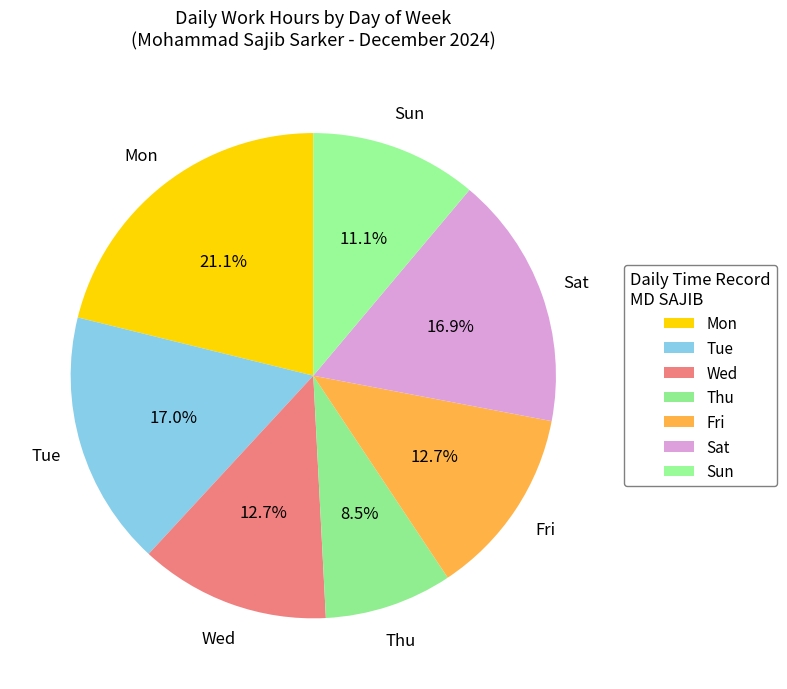

What is the total percentage of Sat and Sun?

28.0%